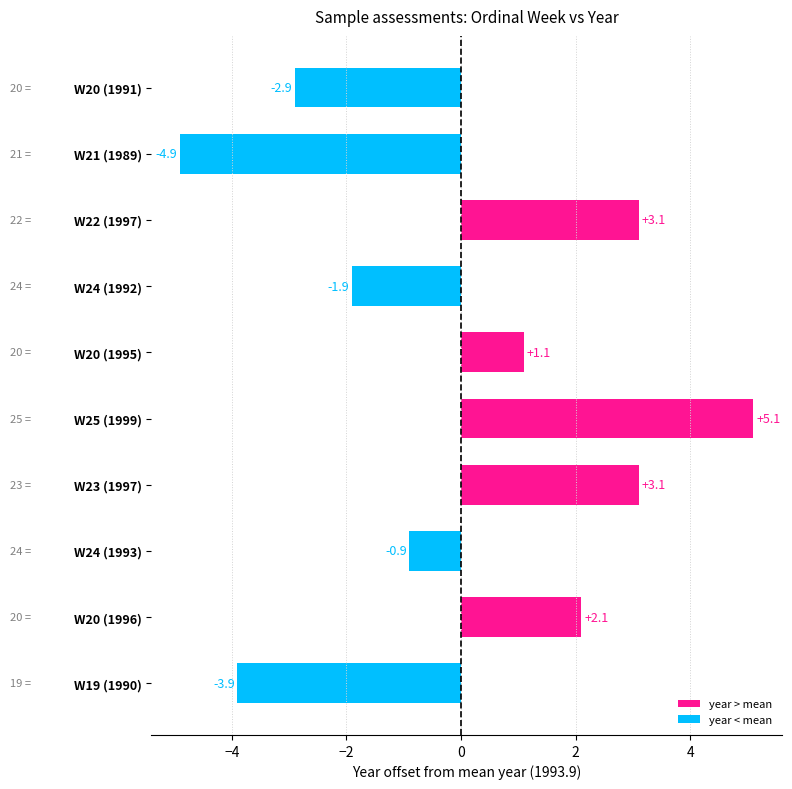

Which category has the lowest value across all series?

W21 (1989)